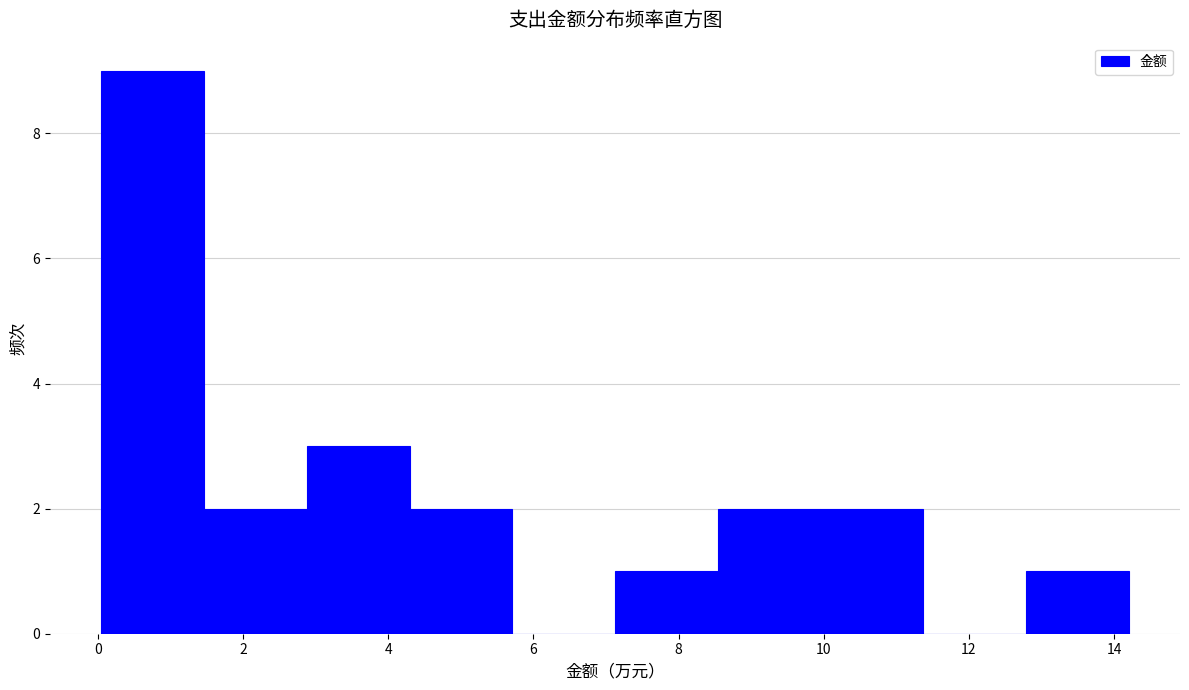

Reading left to right, list every bar in this chart as the range it spans on the x-axis followed by its height. Neither the bar edges nor the heights are printed on the chart, so give them approximately, as read against the axes.

0.0 to 1.4: 9
1.4 to 2.8: 2
2.8 to 4.2: 3
4.2 to 5.8: 2
5.8 to 7.2: 0
7.2 to 8.6: 1
8.6 to 10.0: 2
10.0 to 11.4: 2
11.4 to 12.8: 0
12.8 to 14.2: 1